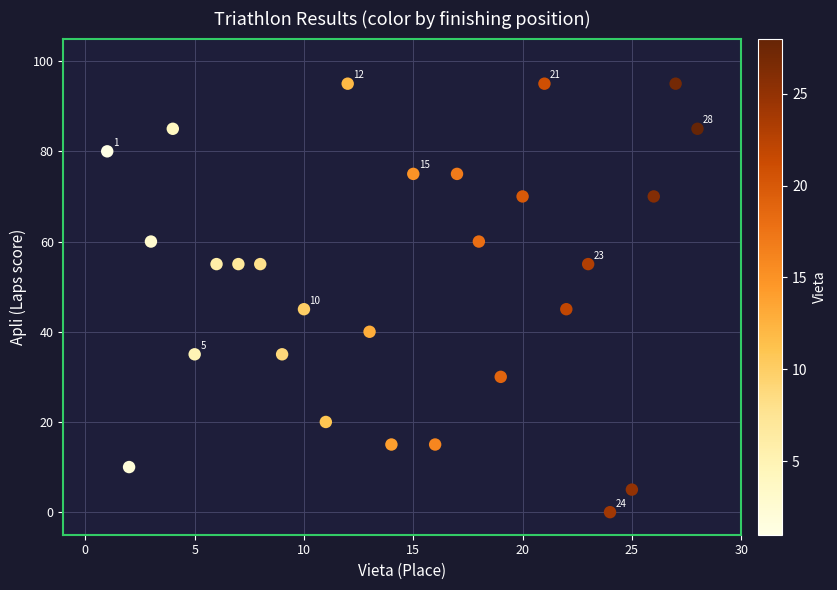

What is the range of Y values (max minus min)?

95